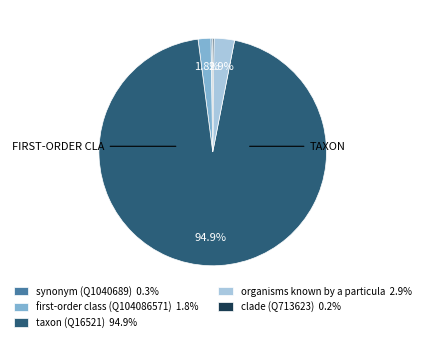

Does taxon (Q16521) 94.9% account for over 50% of the chart?

Yes